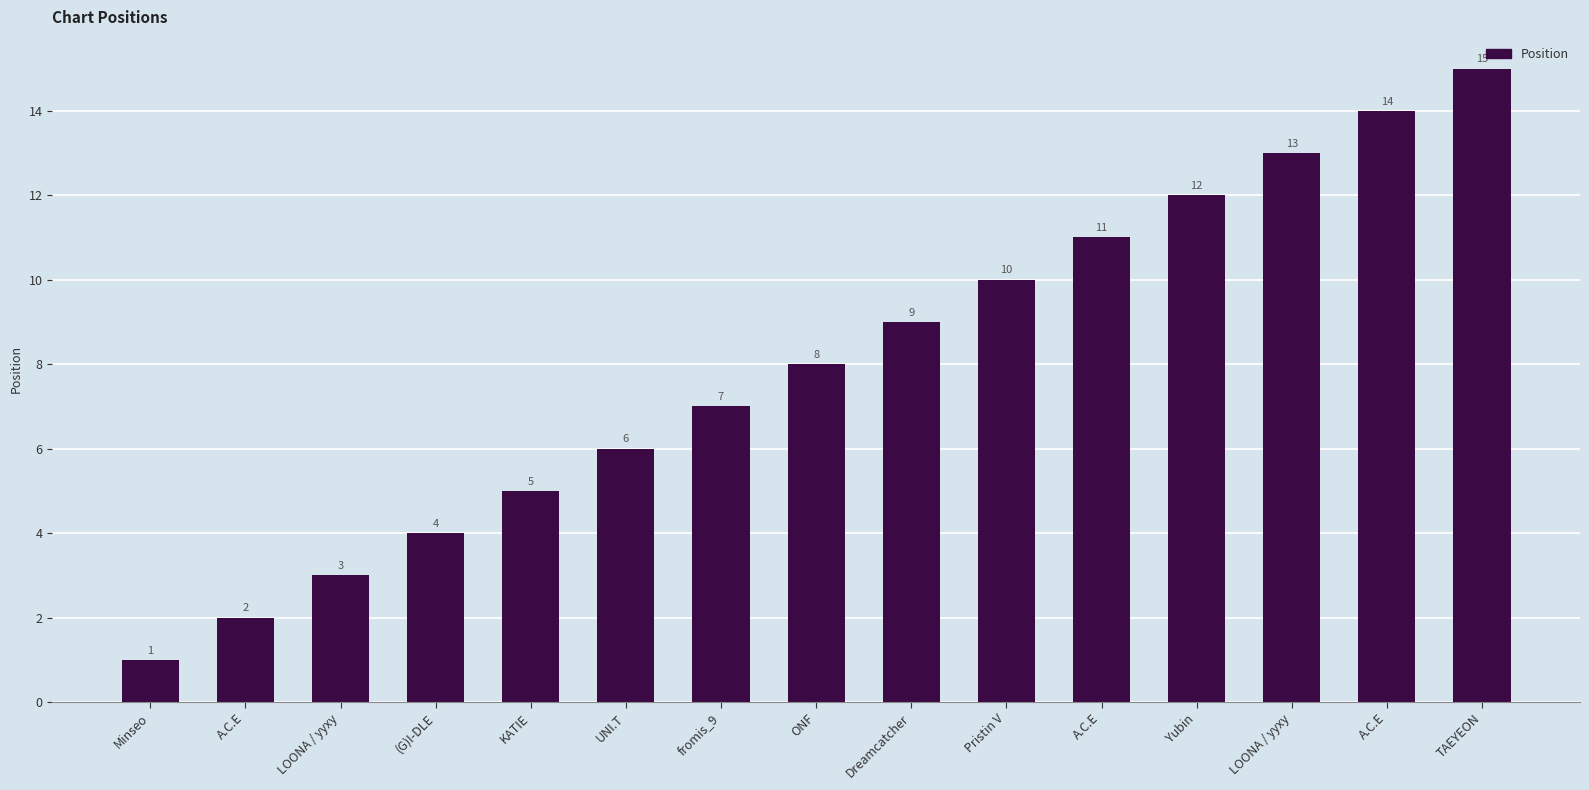

Are the bars horizontal?

No